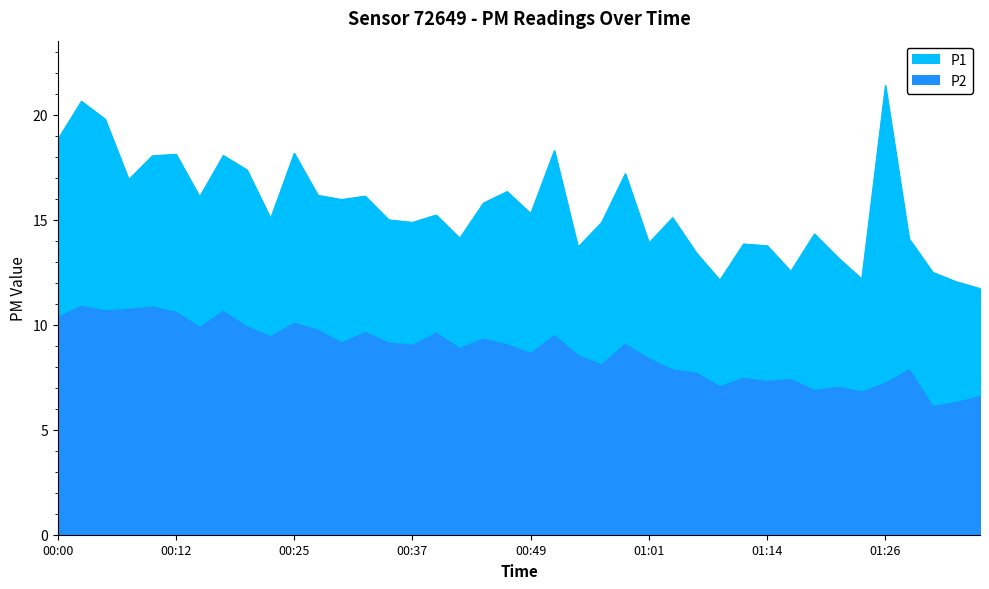

At which category does the chart reach its minimum across all series?

01:31